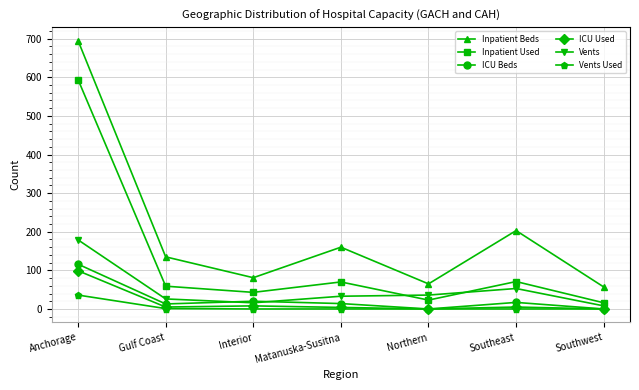

True or false: Inpatient Used and ICU Used intersect in this chart.

False